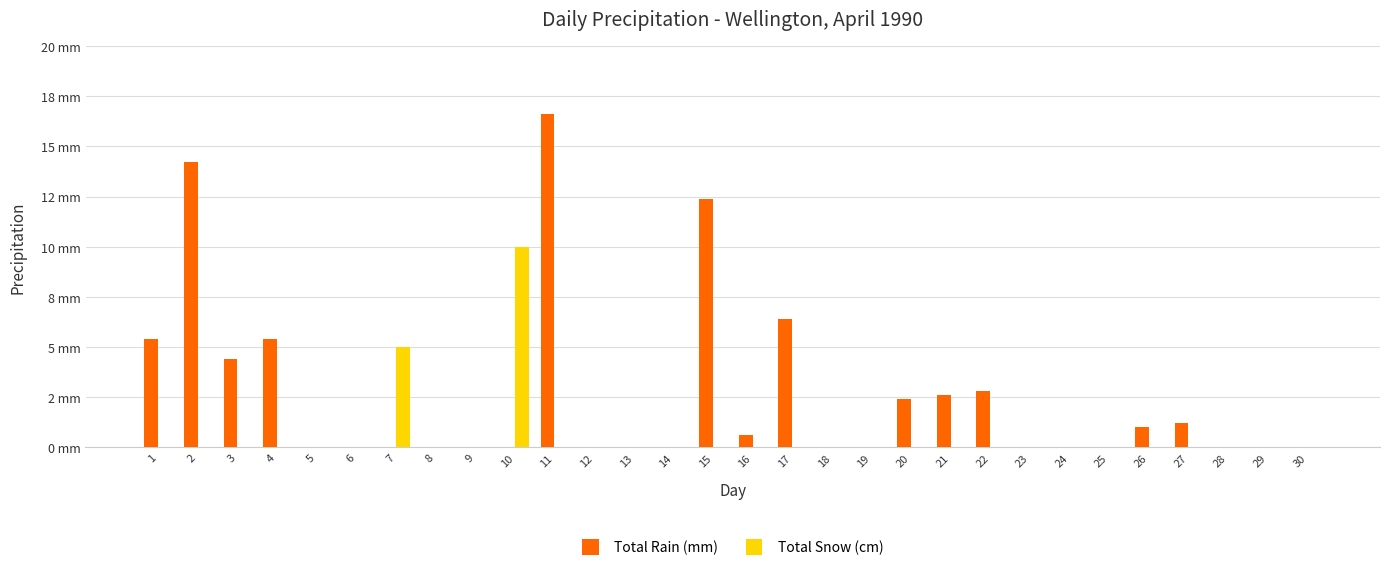

Reading right to left, extract all data points from this chart.

Total Rain (mm): 30=0.0	29=0.0	28=0.0	27=1.2	26=1.0	25=0.0	24=0.0	23=0.0	22=2.8	21=2.6	20=2.4	19=0.0	18=0.0	17=6.4	16=0.6	15=12.4	14=0.0	13=0.0	12=0.0	11=16.6	10=0.0	9=0.0	8=0.0	7=0.0	6=0.0	5=0.0	4=5.4	3=4.4	2=14.2	1=5.4
Total Snow (cm): 30=0.0	29=0.0	28=0.0	27=0.0	26=0.0	25=0.0	24=0.0	23=0.0	22=0.0	21=0.0	20=0.0	19=0.0	18=0.0	17=0.0	16=0.0	15=0.0	14=0.0	13=0.0	12=0.0	11=0.0	10=10.0	9=0.0	8=0.0	7=5.0	6=0.0	5=0.0	4=0.0	3=0.0	2=0.0	1=0.0